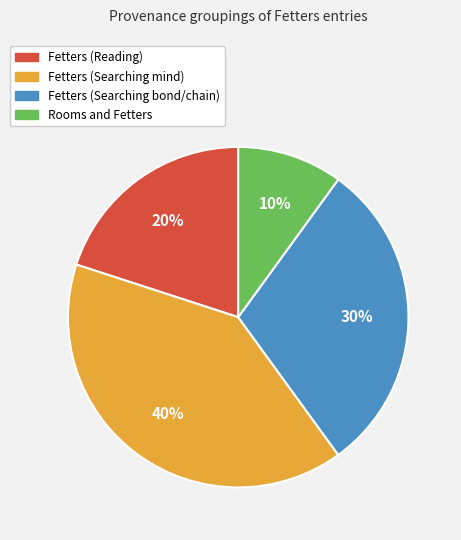

Is it true that Fetters (Searching bond/chain) is 30% of the pie?

True